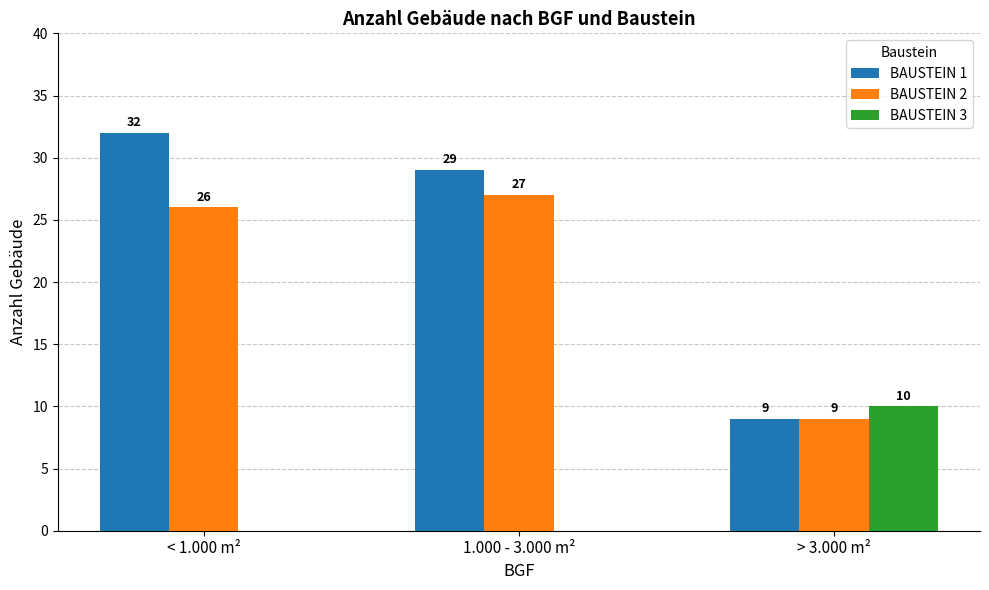

Which label corresponds to the largest value in the chart?

< 1.000 m²